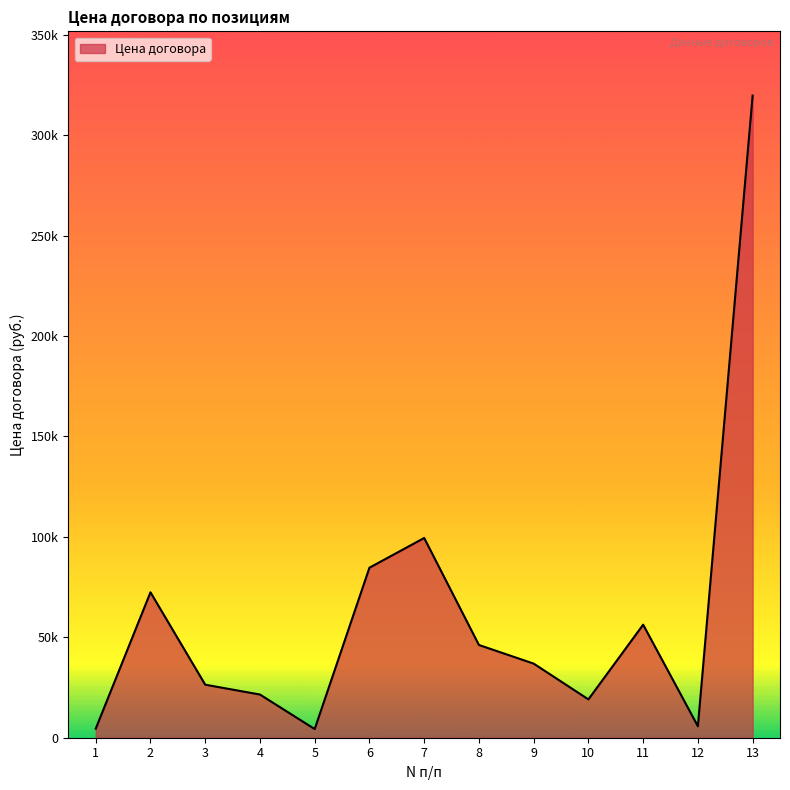

Does the chart display data point markers on the line(s)?

No